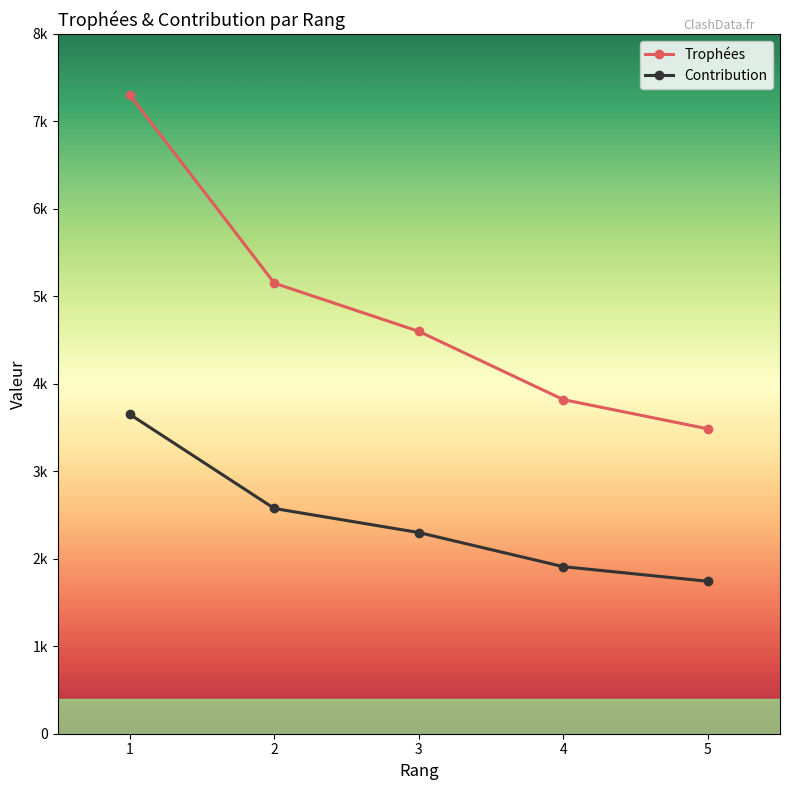

What is the value of the Trophées point at the 4th from the left?

3820